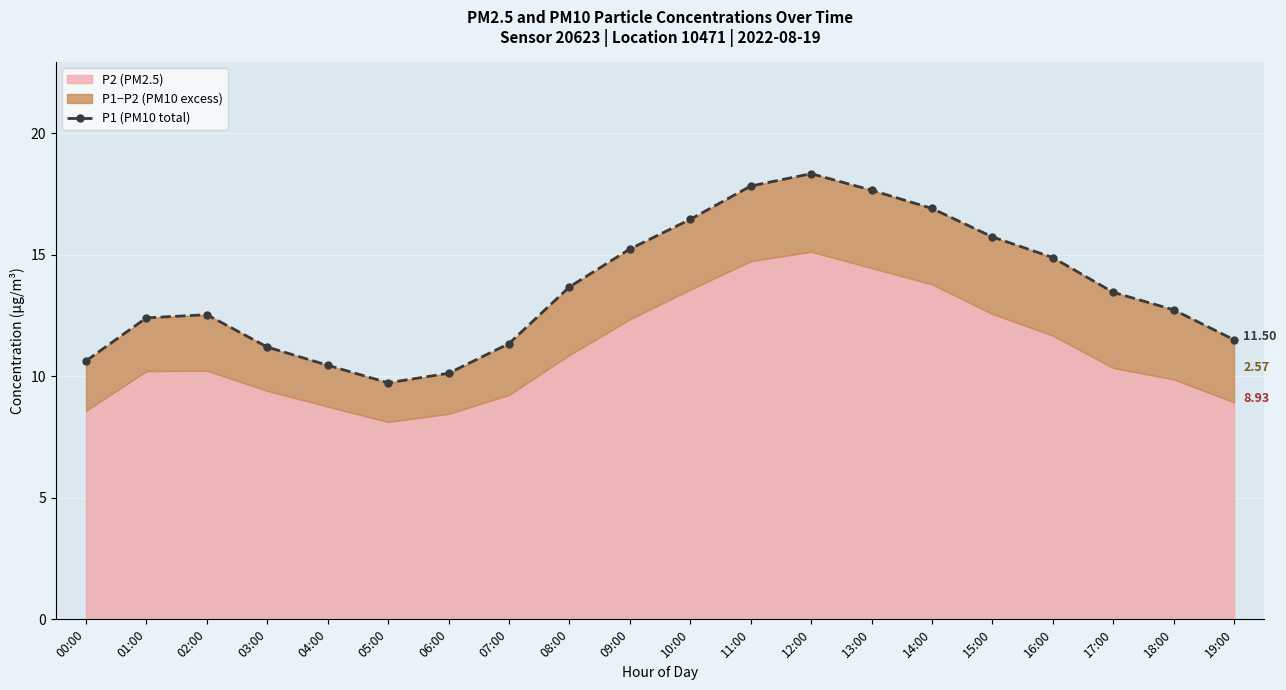

How many data points are less than 13?

10